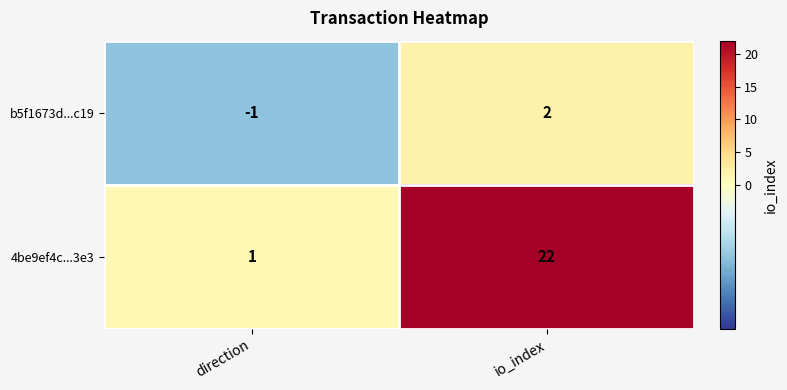

Is it true that 4be9ef4c...3e3 equals 8 at io_index?

False